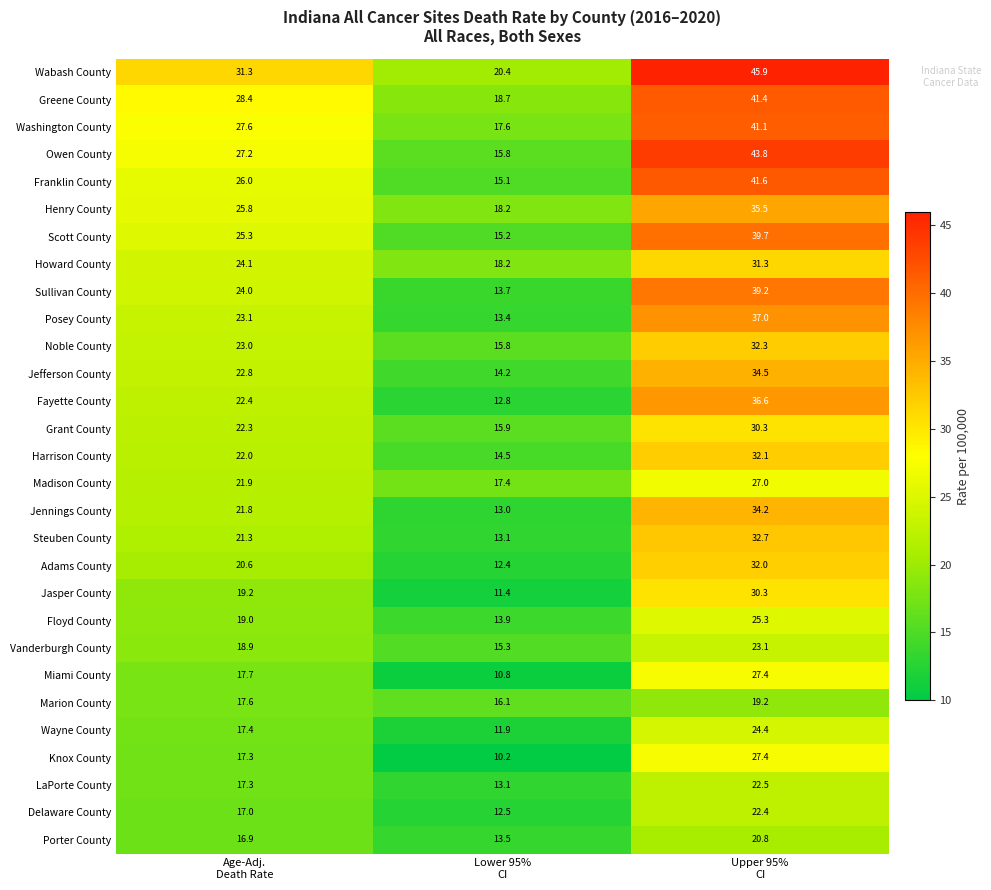

What is the minimum value shown in the chart?

10.2